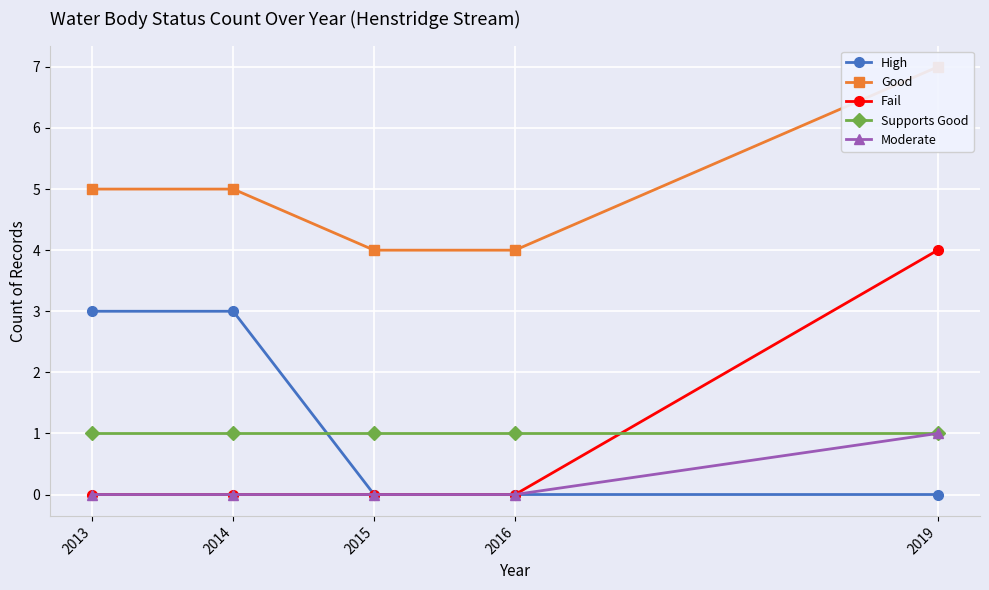

At which label does Fail reach its minimum?

2013